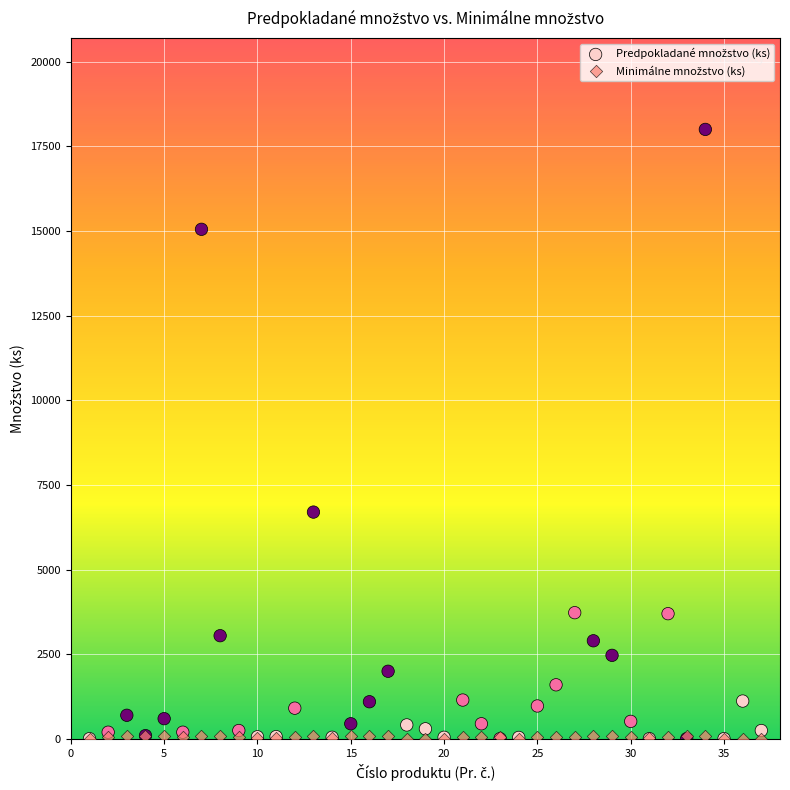

Across all series, what Y value is closest to 9000?

6700